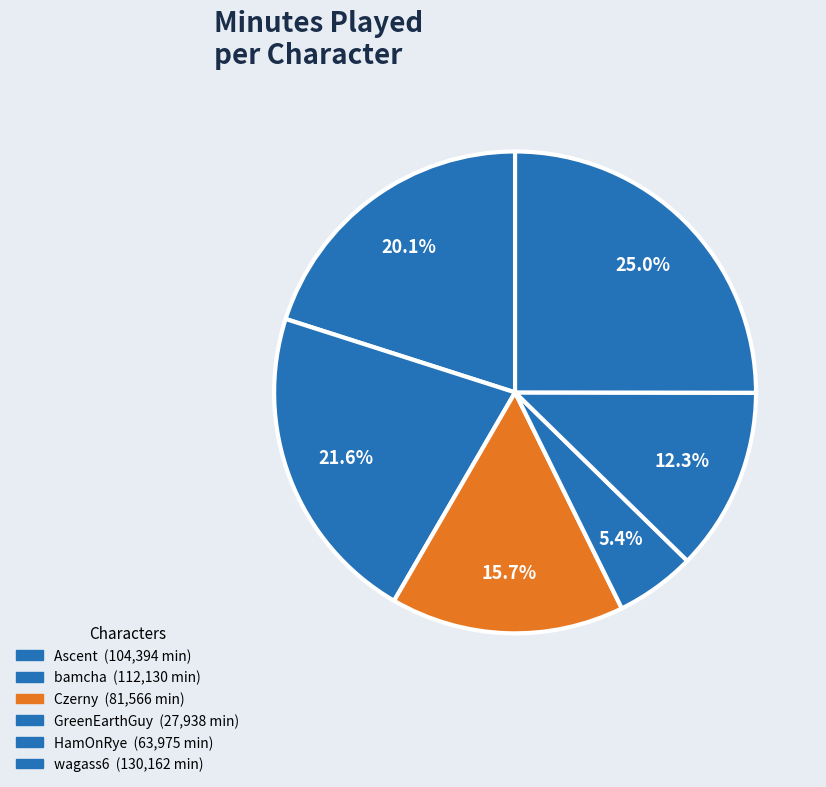

Rank the categories by value from lowest to highest.

GreenEarthGuy, HamOnRye, Czerny, Ascent, bamcha, wagass6